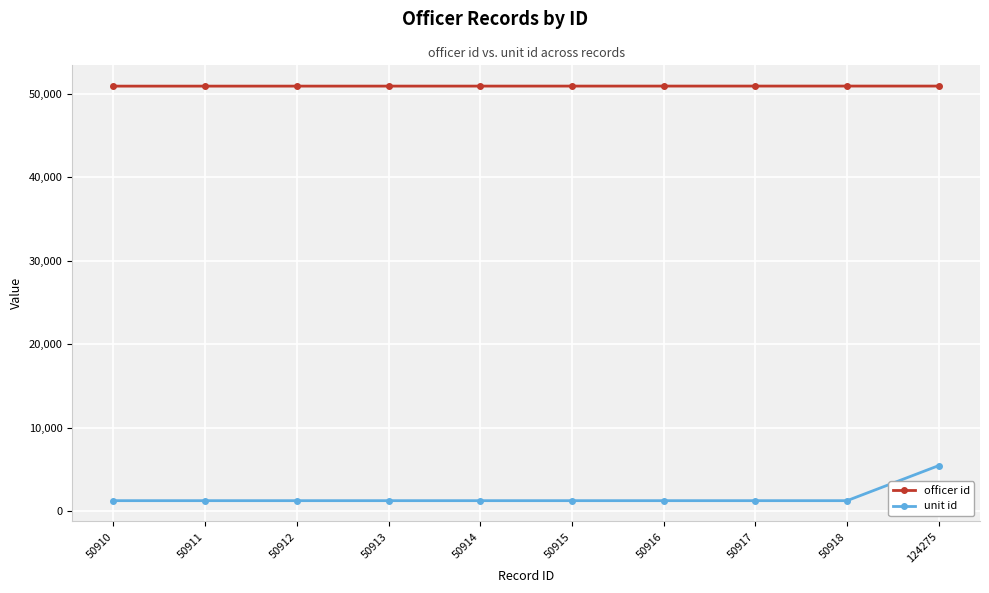

What is the spread (max minus min) of values at 50916?

49632